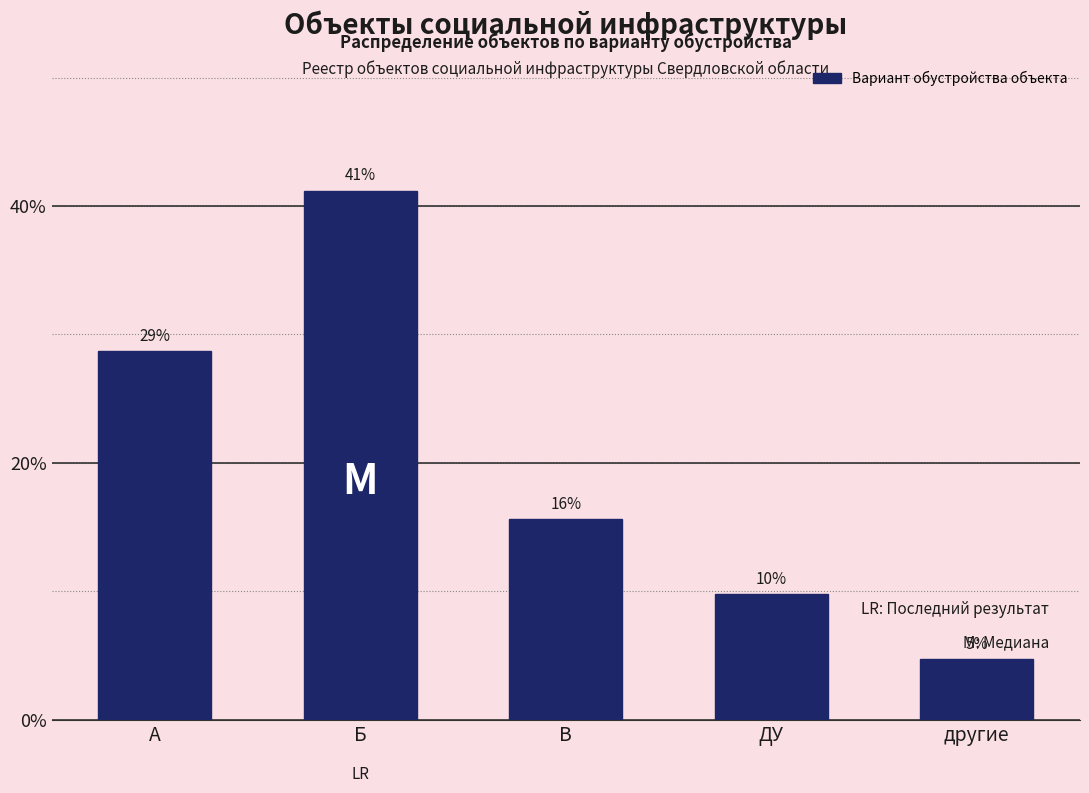

Are the bars horizontal?

No